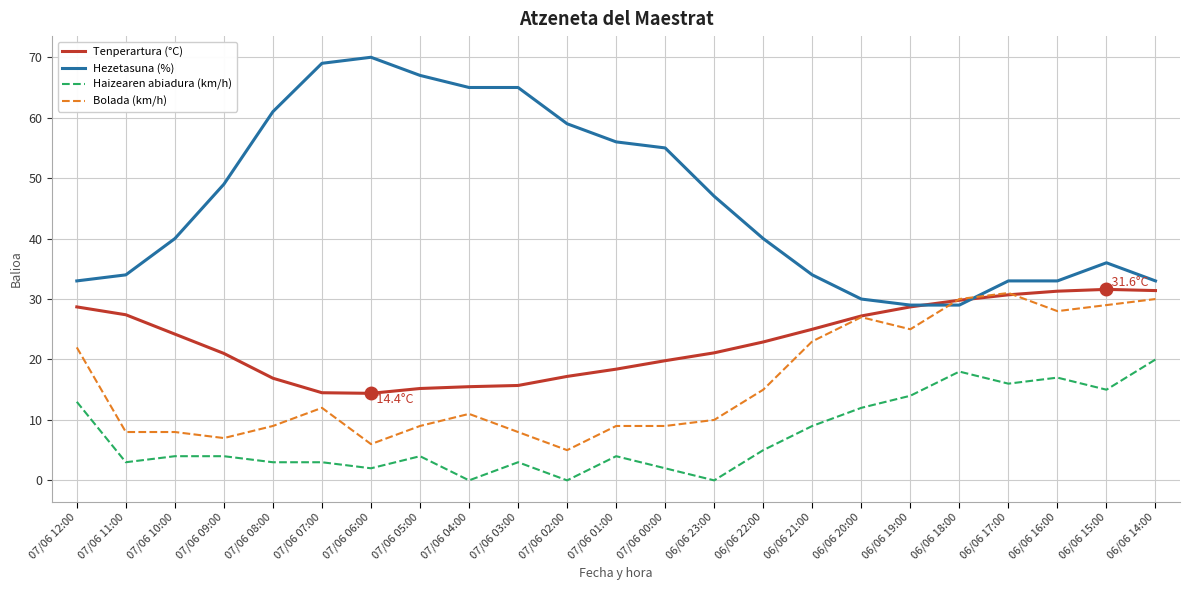

At how many categories does at least one series exceed 11?

23